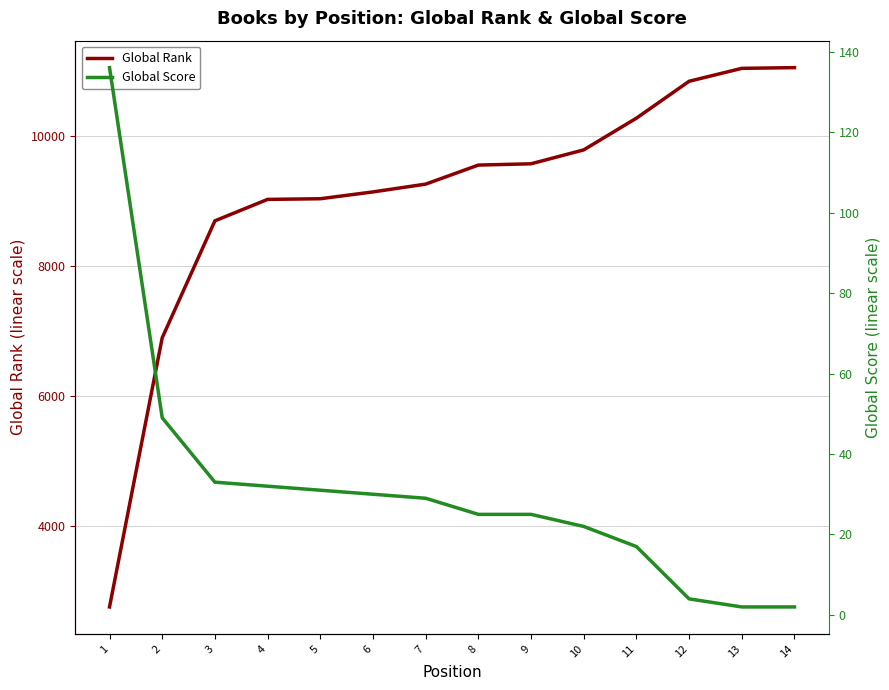

What is the spread (max minus min) of values at 8?

9534